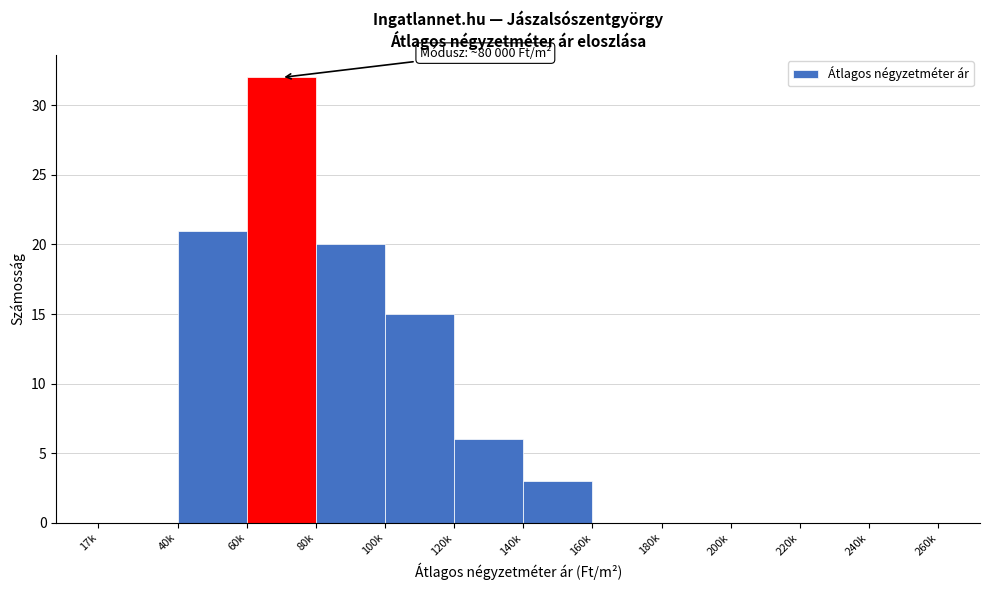

Reading left to right, list all the values displayed in this chart.

17k=0	40k=21	60k=32	80k=20	100k=15	120k=6	140k=3	160k=0	180k=0	200k=0	220k=0	240k=0